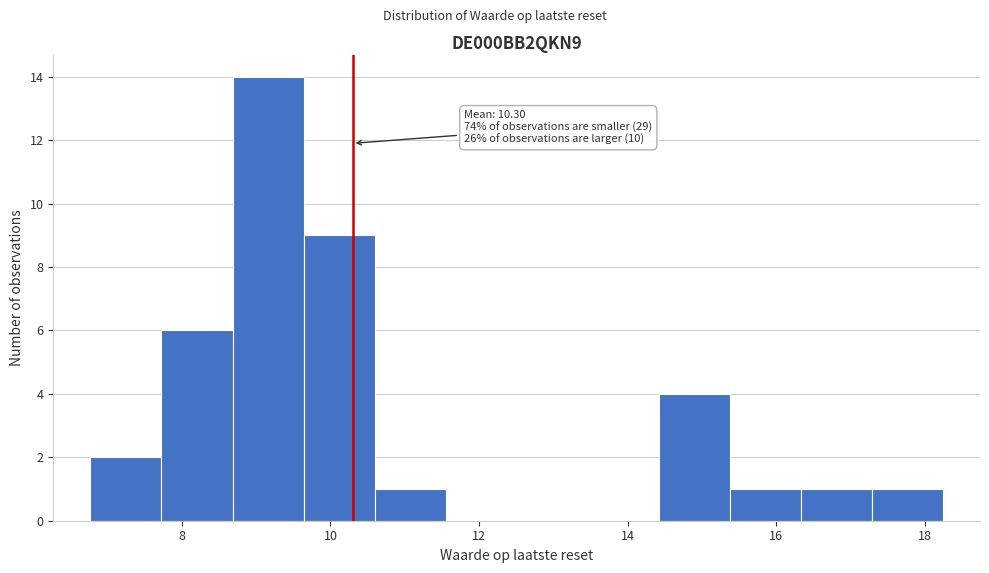

Over which range of the x-axis is the bar tallest?

8.6 to 9.6